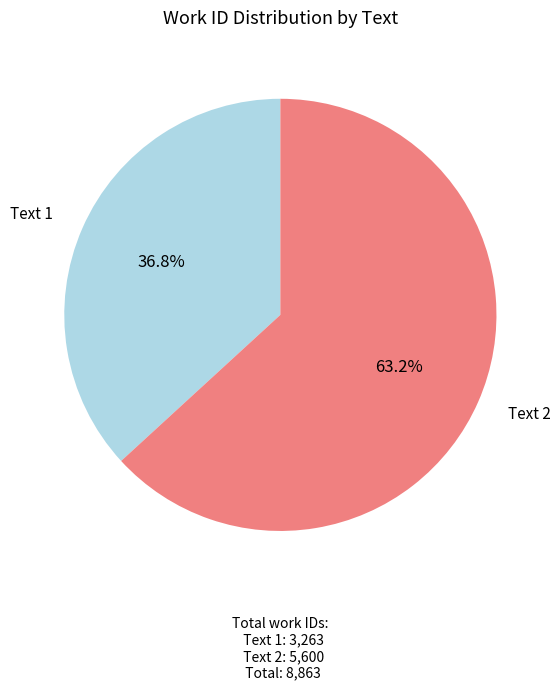

Is there a majority slice in this chart?

Yes